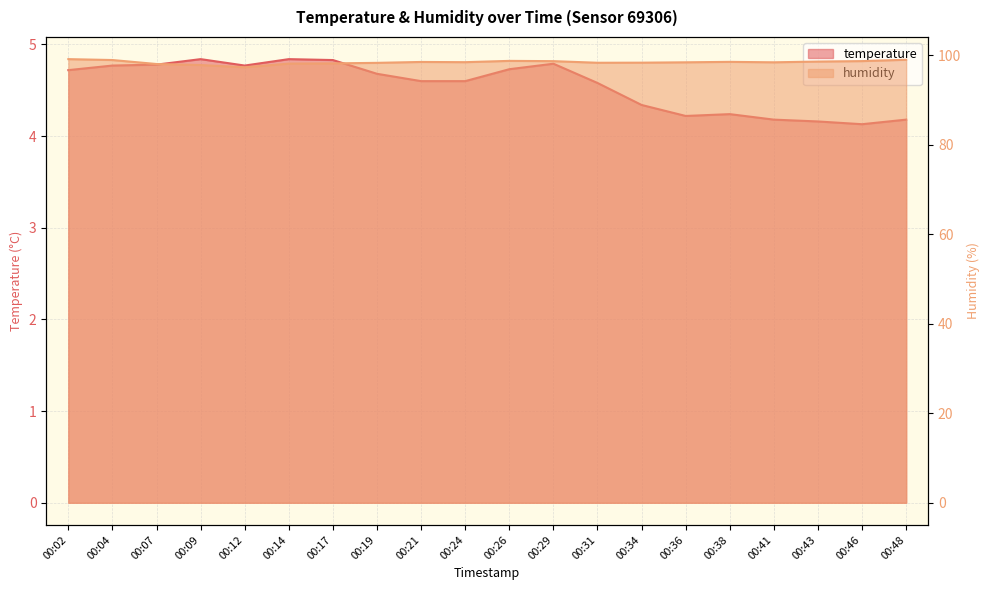

True or false: humidity and temperature cross at least once.

False